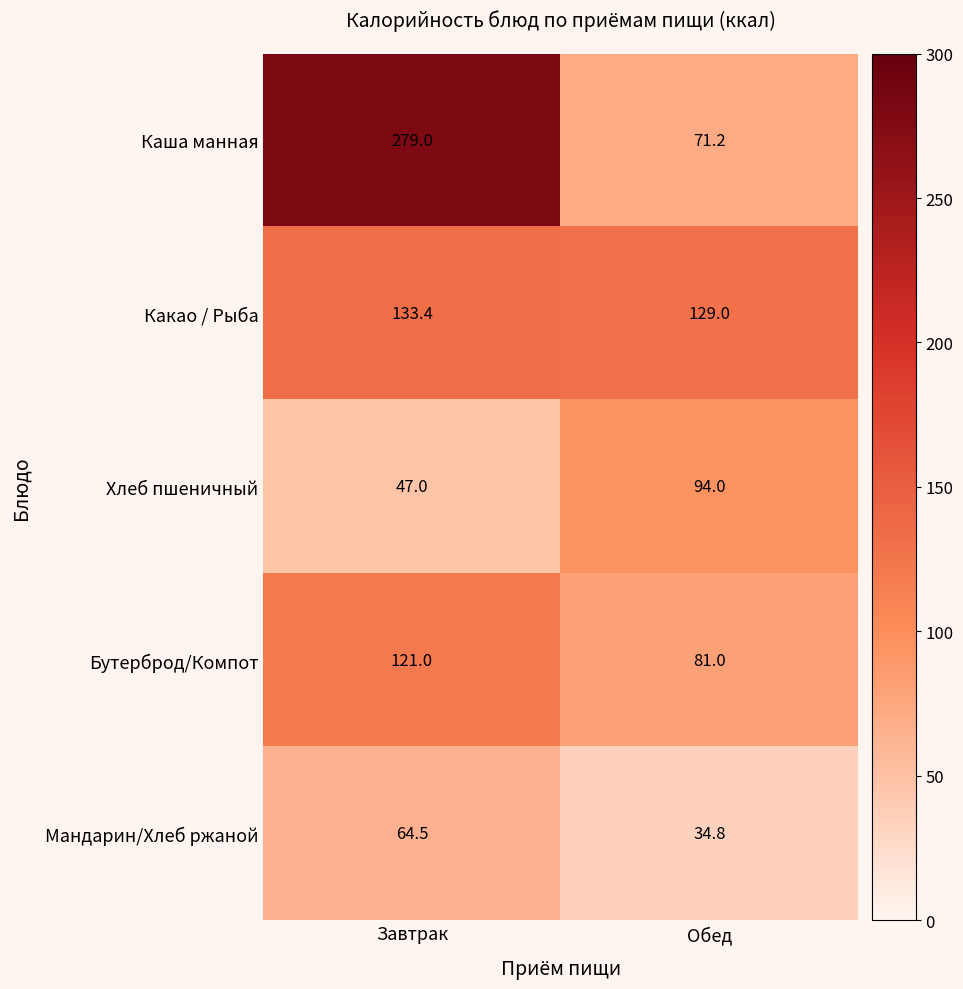

What is the total value across all series at Обед?

410.0